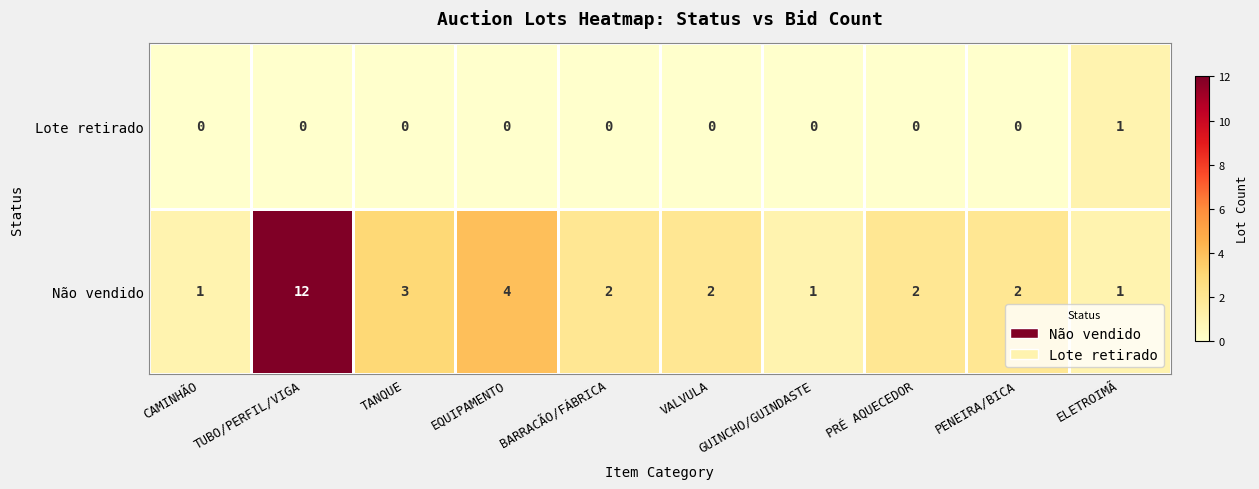

Count the number of categories in the chart.

10